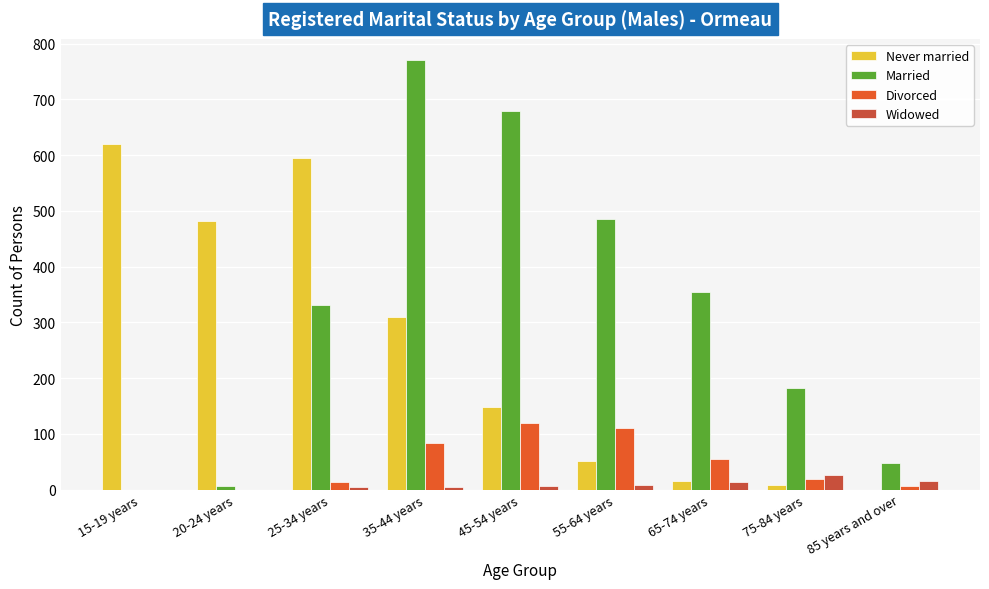

Does the chart contain stacked bars?

No